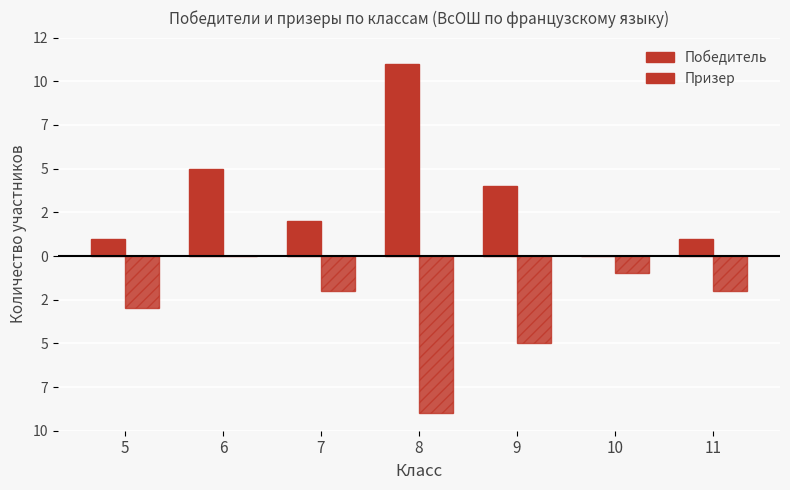

Reading right to left, list all the values displayed in this chart.

Победитель: 1	0	4	11	2	5	1
Призер: -2	-1	-5	-9	-2	0	-3